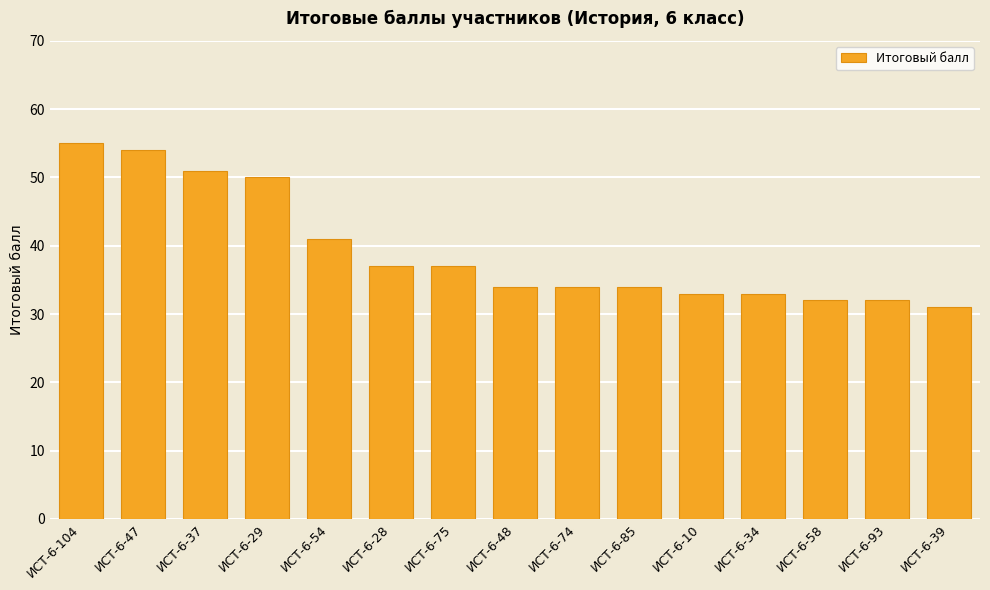

Reading right to left, list all the values displayed in this chart.

ИСТ-6-39=31	ИСТ-6-93=32	ИСТ-6-58=32	ИСТ-6-34=33	ИСТ-6-10=33	ИСТ-6-85=34	ИСТ-6-74=34	ИСТ-6-48=34	ИСТ-6-75=37	ИСТ-6-28=37	ИСТ-6-54=41	ИСТ-6-29=50	ИСТ-6-37=51	ИСТ-6-47=54	ИСТ-6-104=55